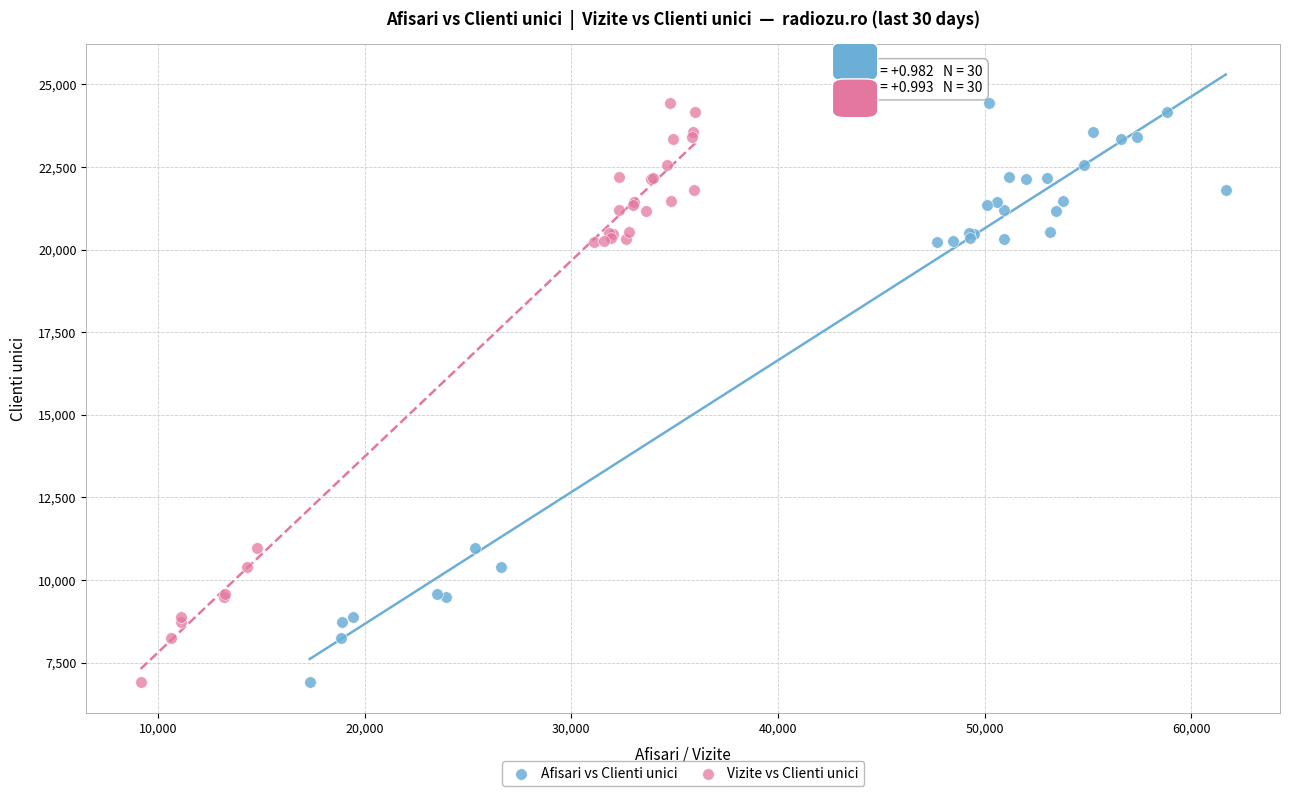

What are all the series names shown in the legend?

Afisari vs Clienti unici, Vizite vs Clienti unici